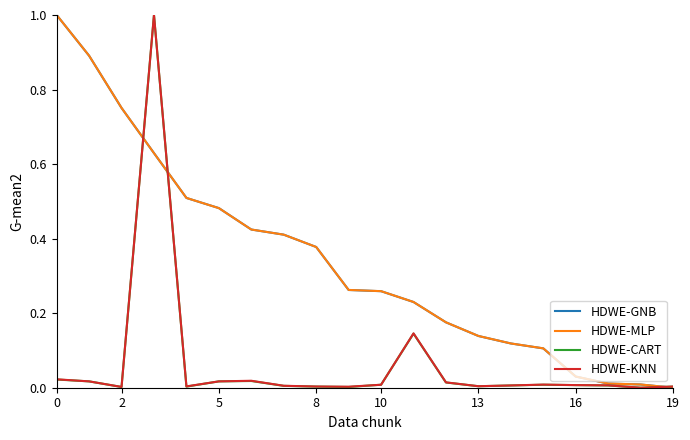

What is the greatest value displayed?

1.0